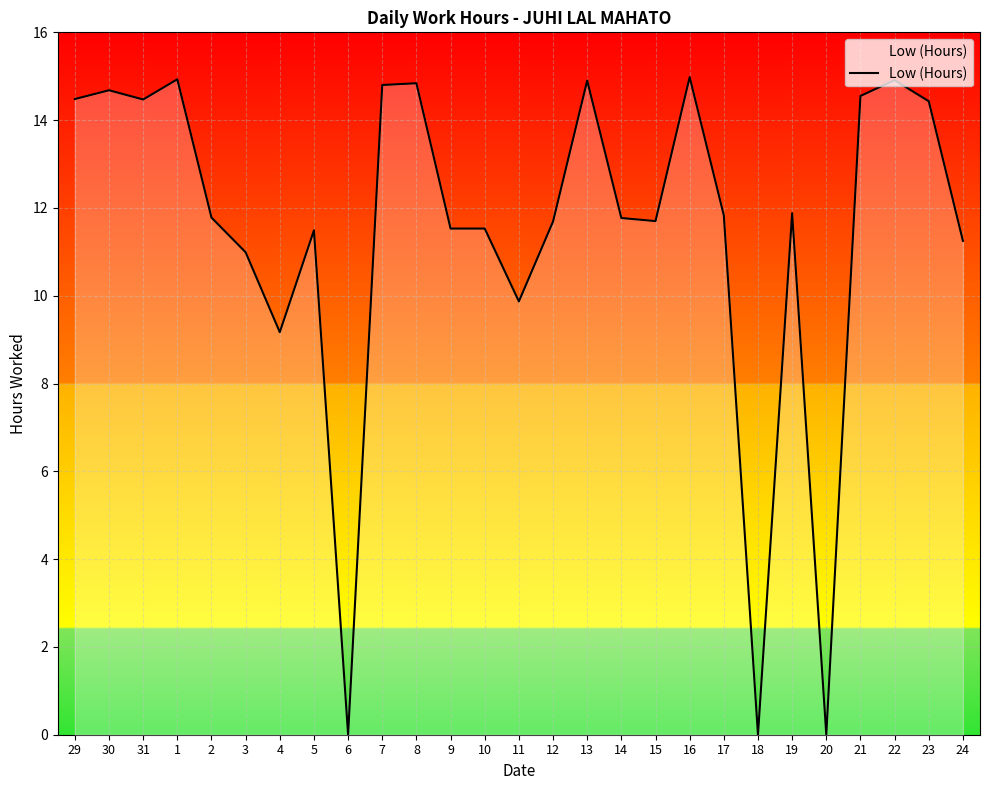

What is the maximum value shown in the chart?

15.0